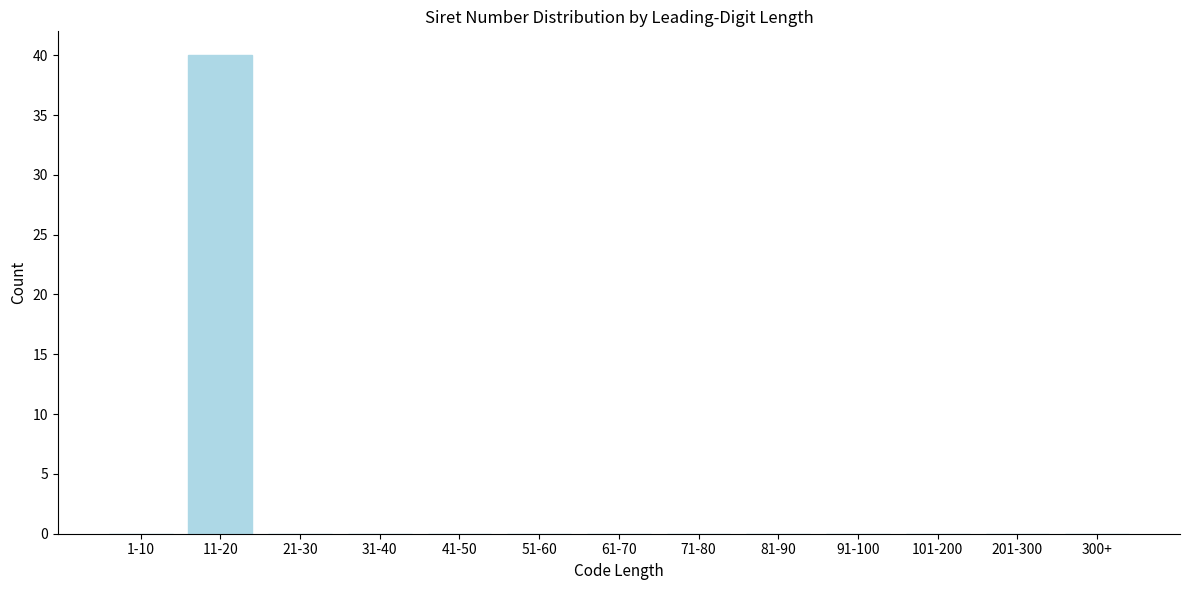

Reading right to left, list all the values displayed in this chart.

300+=0	201-300=0	101-200=0	91-100=0	81-90=0	71-80=0	61-70=0	51-60=0	41-50=0	31-40=0	21-30=0	11-20=40	1-10=0